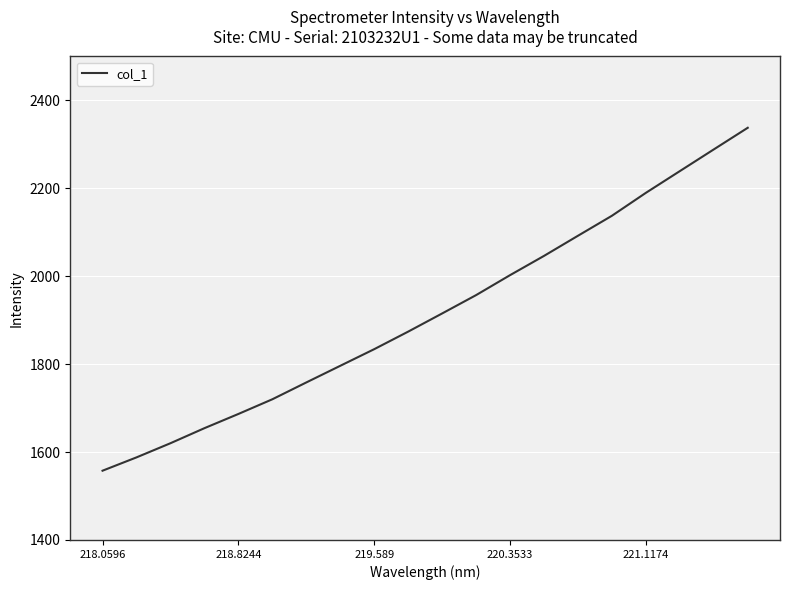

What is the average value?

1914.8